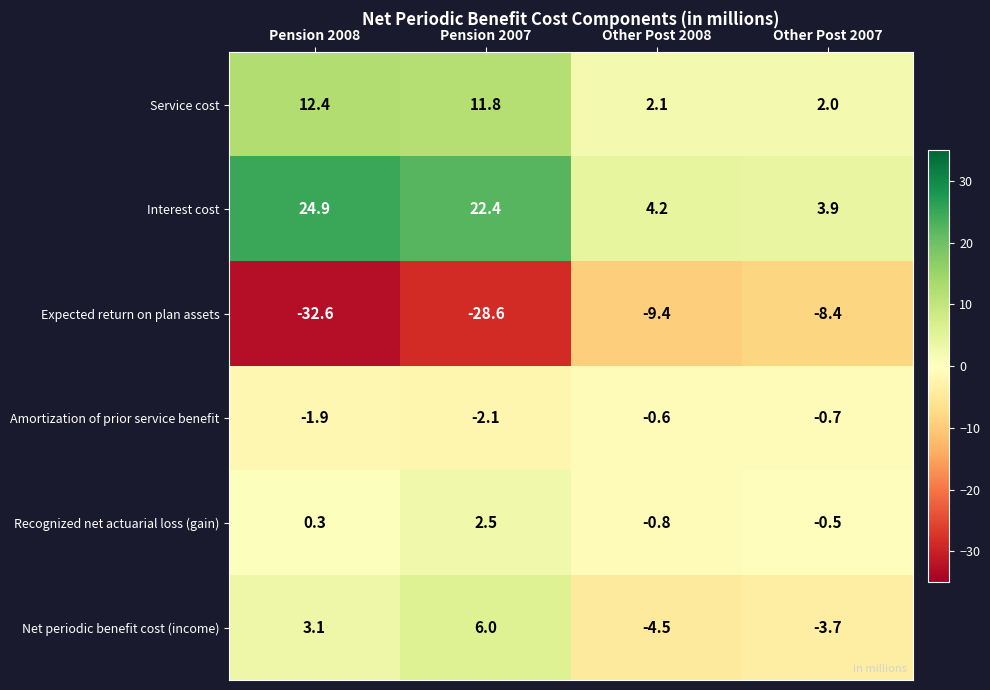

How many values in Recognized net actuarial loss (gain) are below zero?

2